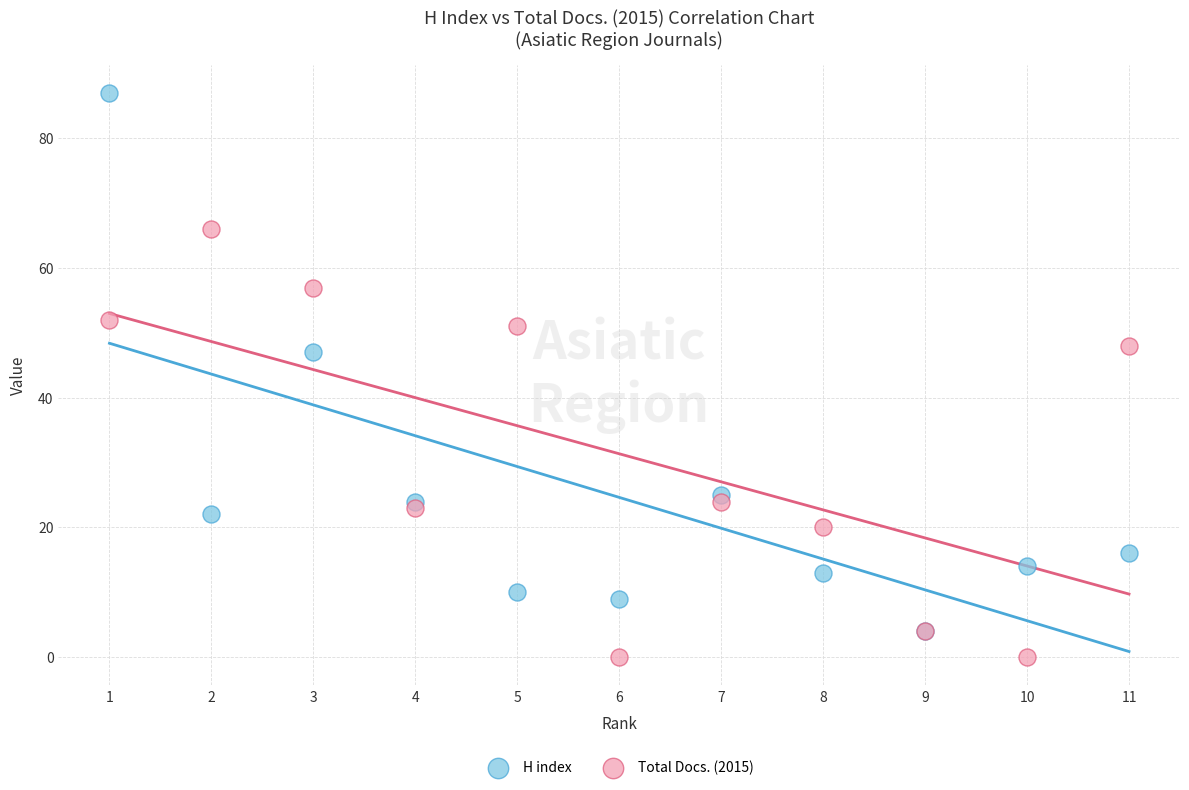

Which series contains the highest Y value?

H index